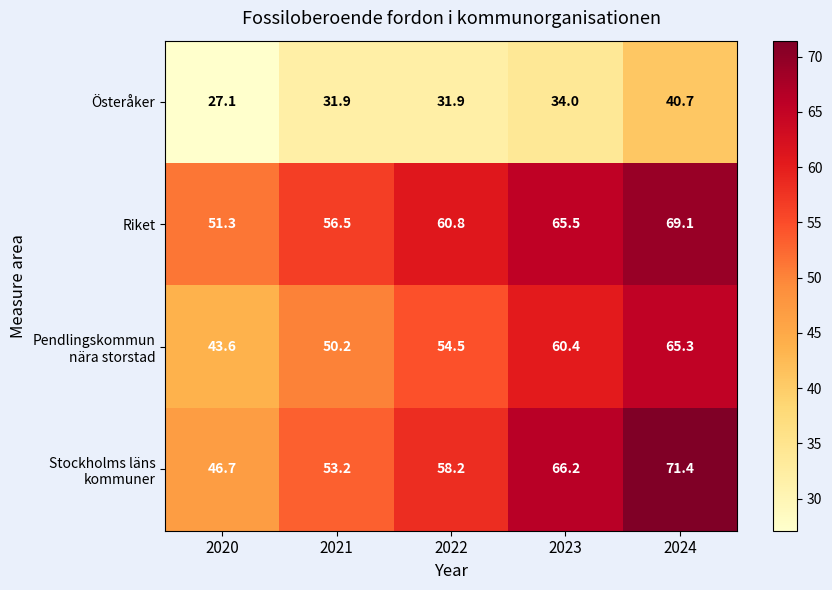

What is the total value across all series at 2021?

191.8